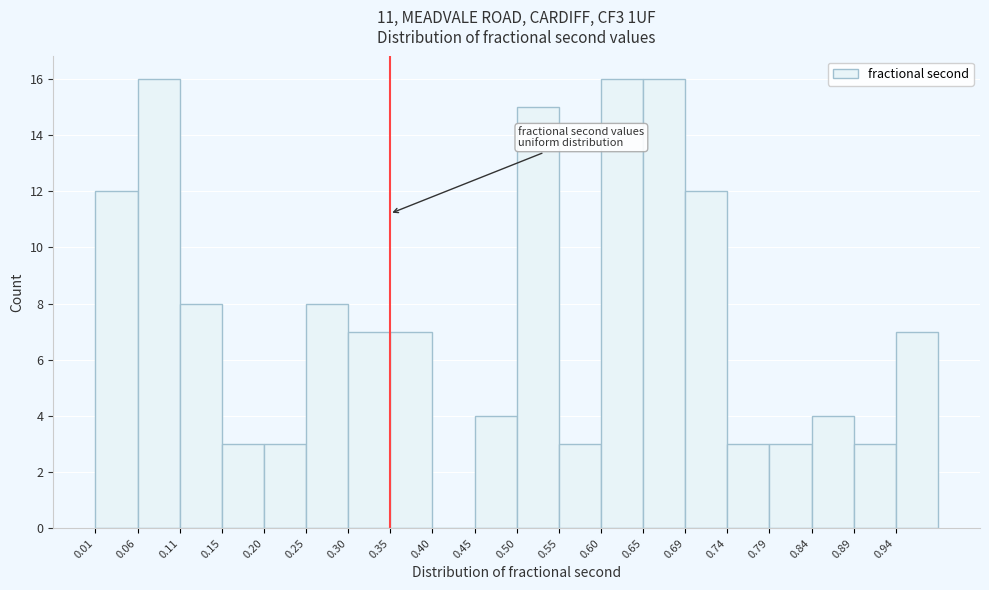

What is the height of the bar covering 0.105 to 0.155 on the x-axis? Neither the bar edges nor the heights are printed on the chart, so give them approximately, as read against the axes.

8